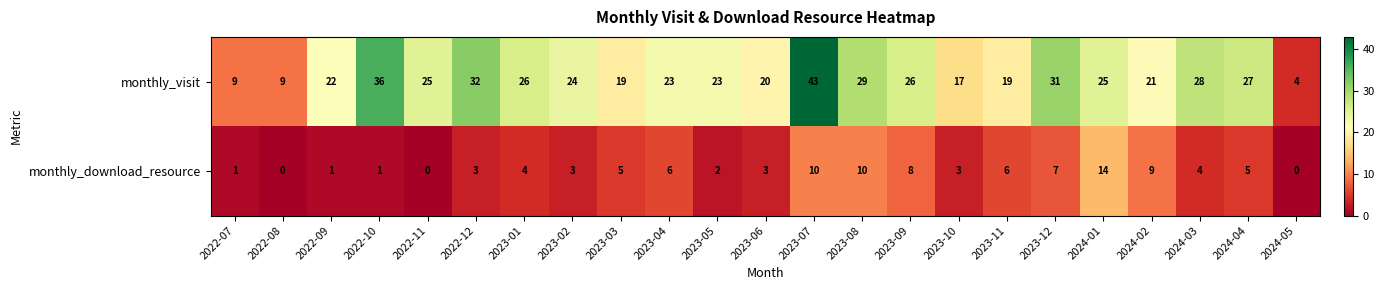

The value of monthly_download_resource at 2022-09 is 1. True or false?

True